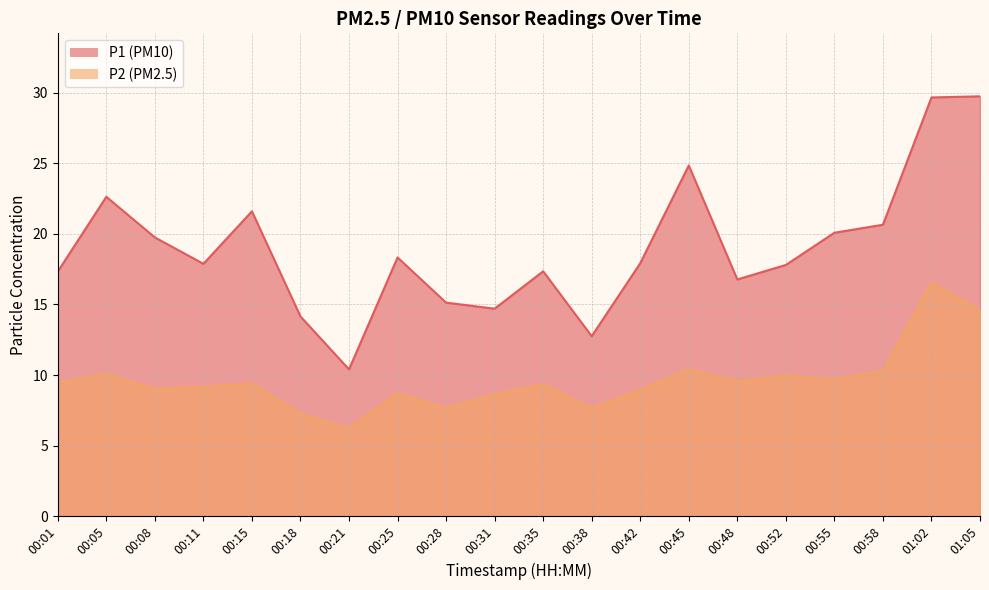

True or false: P1 and P2 cross at least once.

False